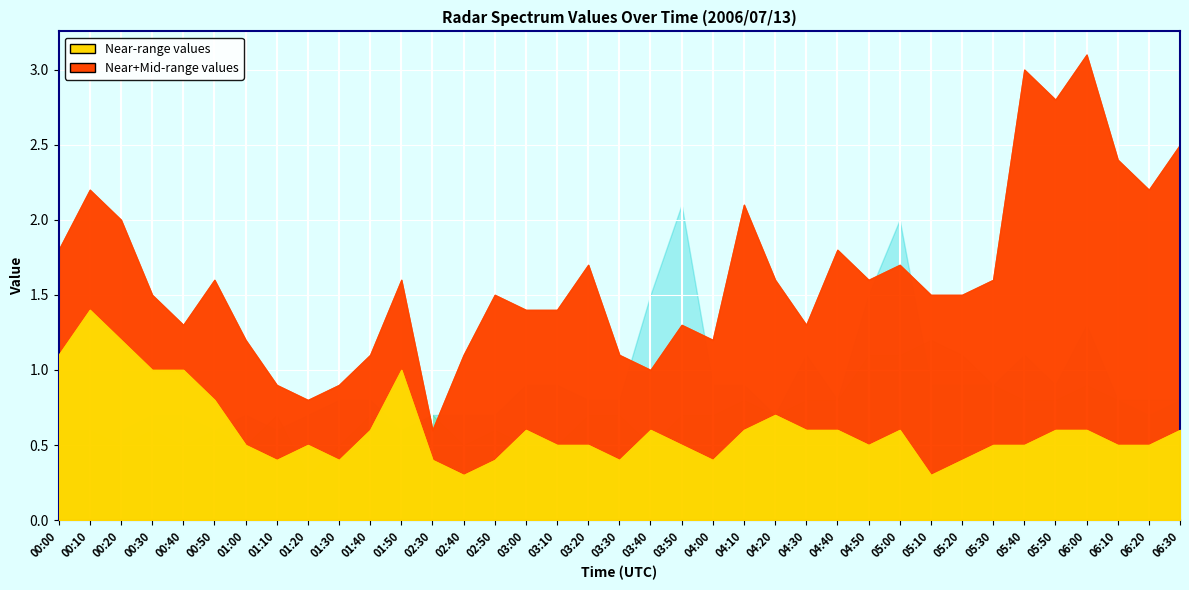

What is the difference between the 10.910 values at 00:00 and 01:10?

0.2